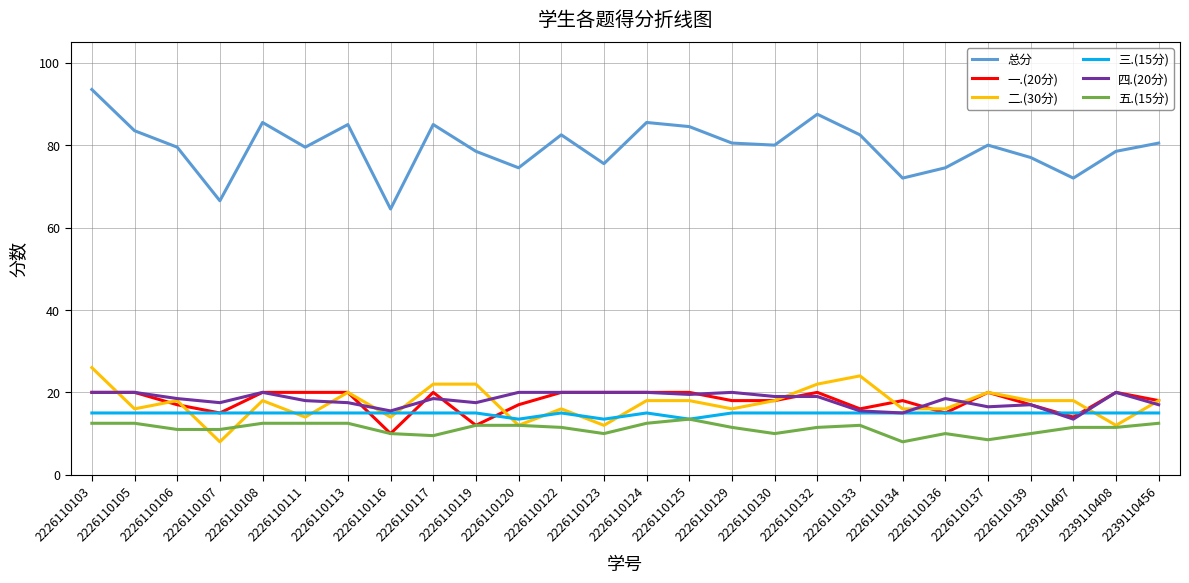

Which series has the largest total across all categories?

总分